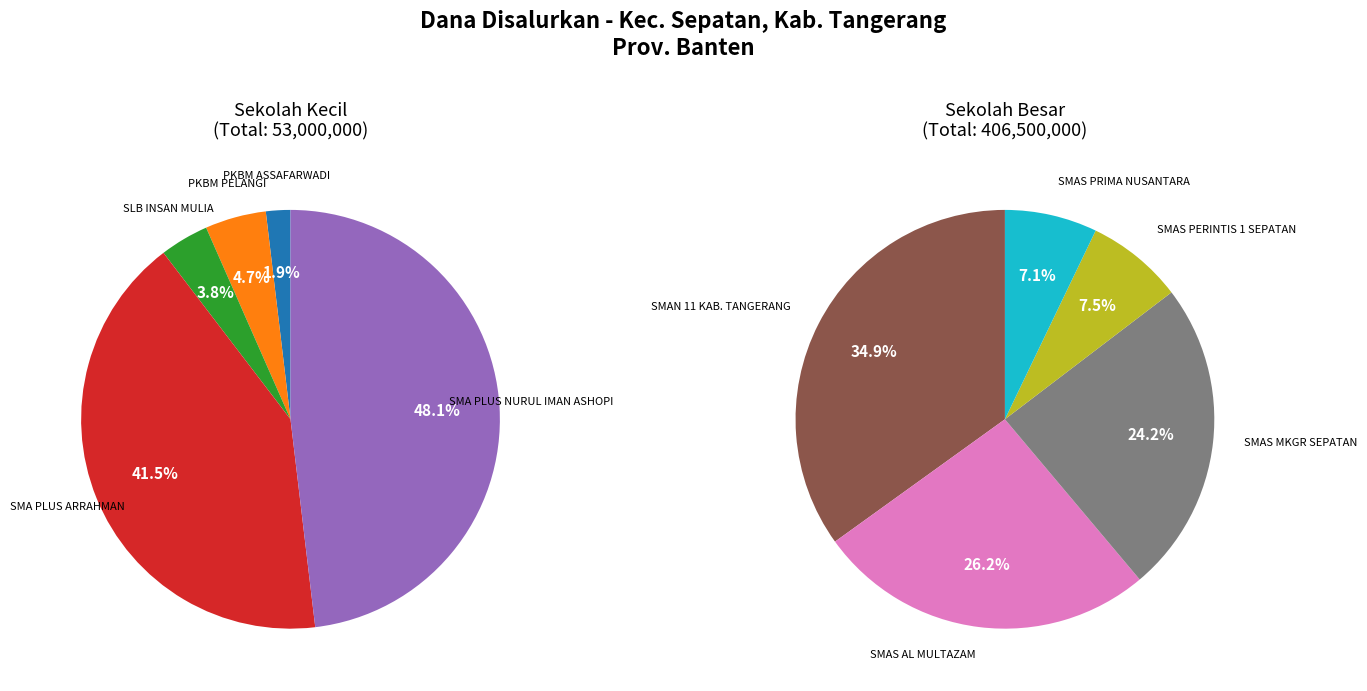

Which category has the biggest portion of the pie?

SMAN 11 KAB. TANGERANG